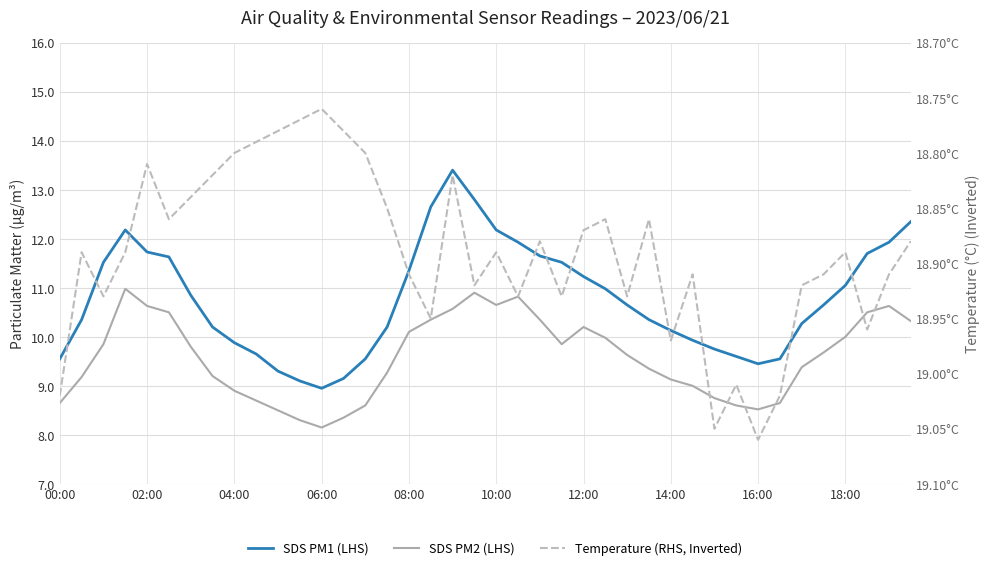

What are all the series names shown in the legend?

SDS PM1 (LHS), SDS PM2 (LHS), Temperature (RHS, Inverted)